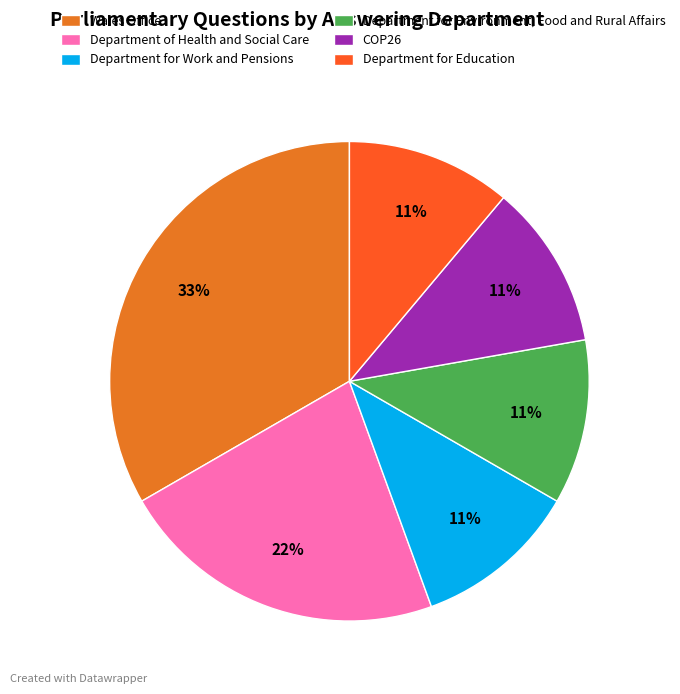

Is there a majority slice in this chart?

No